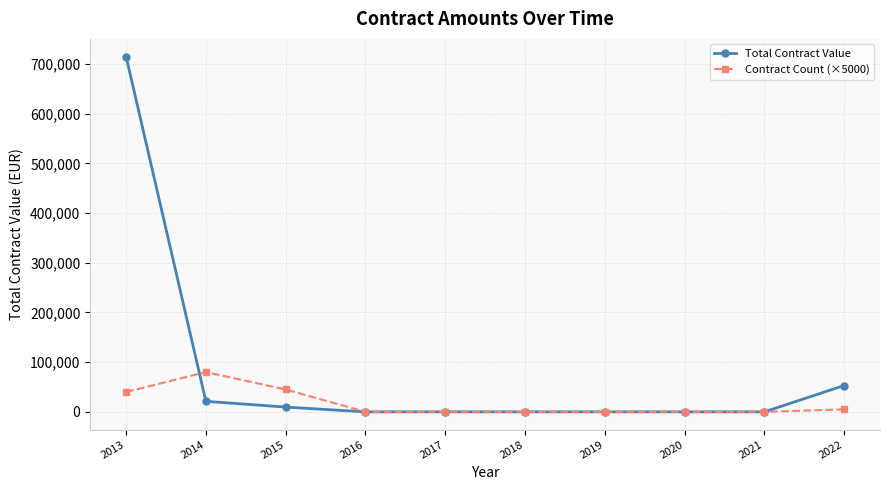

What is the sum of all Total Contract Value values?

798425.4